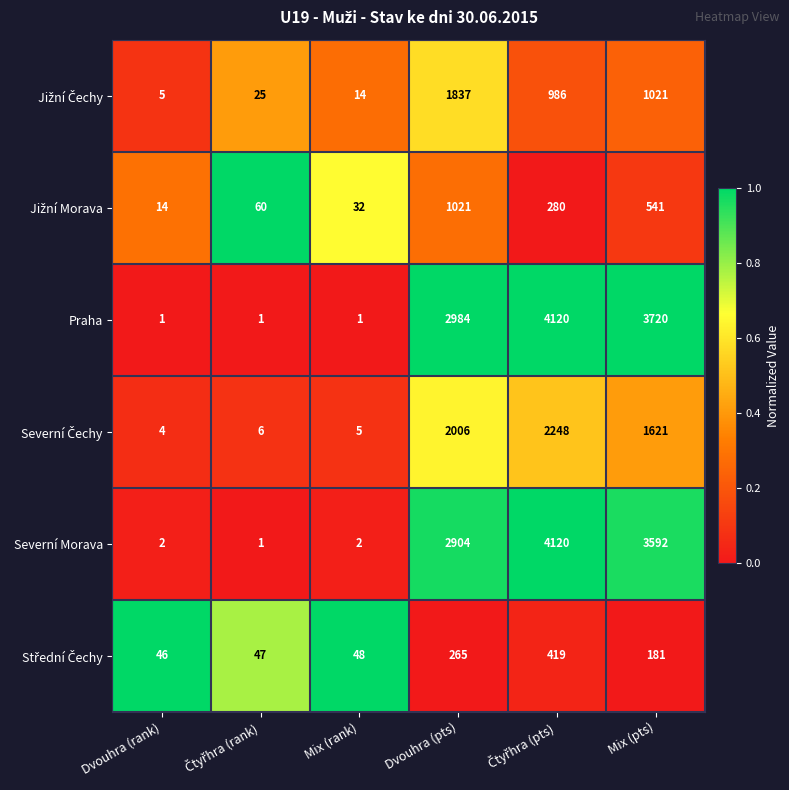

What is the total value across all series at Dvouhra (pts)?

11017